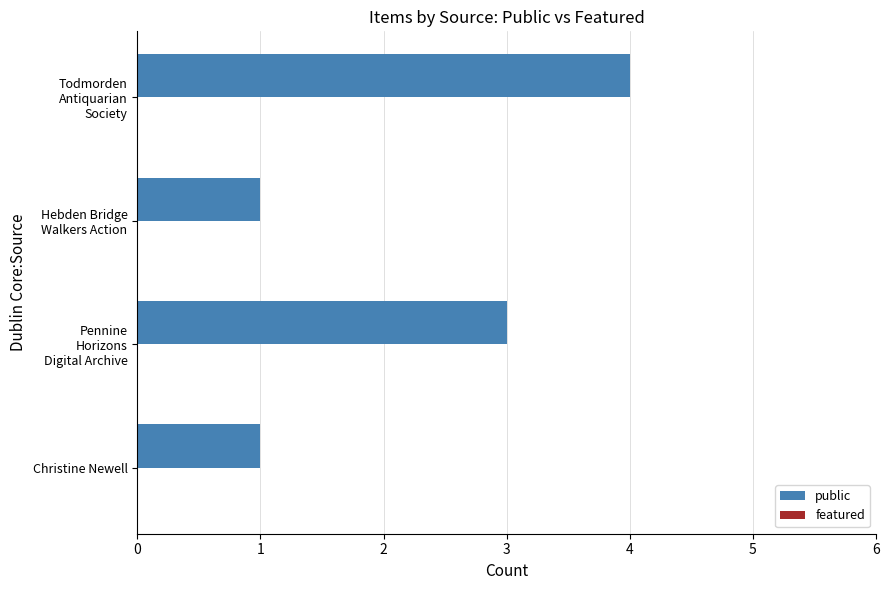

Is it true that the value at Christine Newell is 0?

False